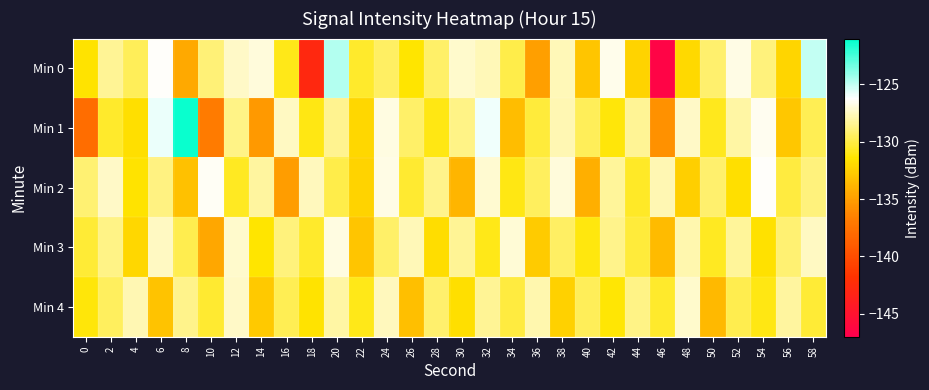

How many data points does each series have?

30